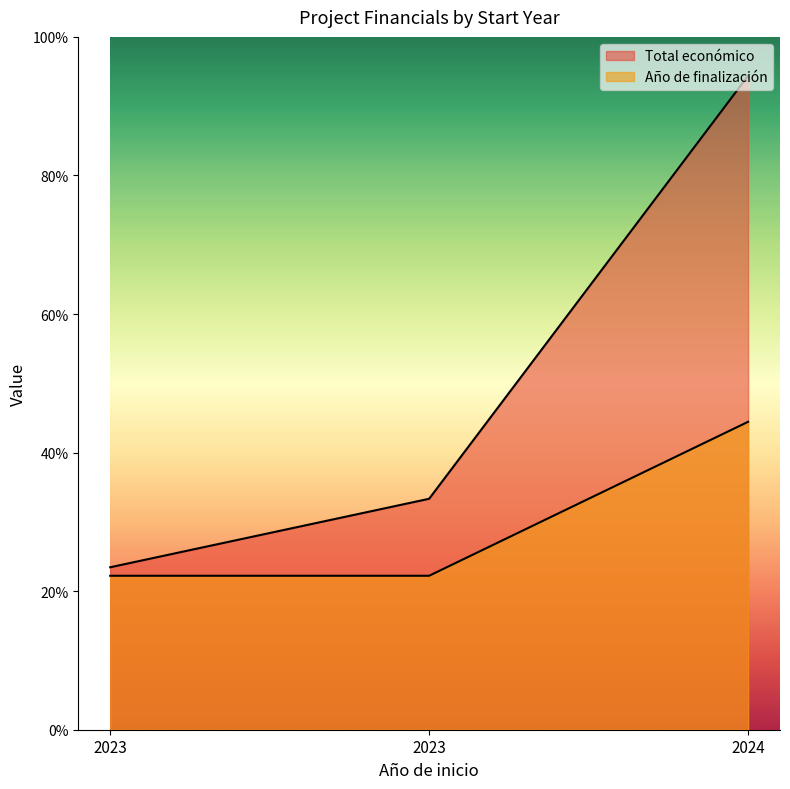

What is the spread (max minus min) of values at 2023?

5516